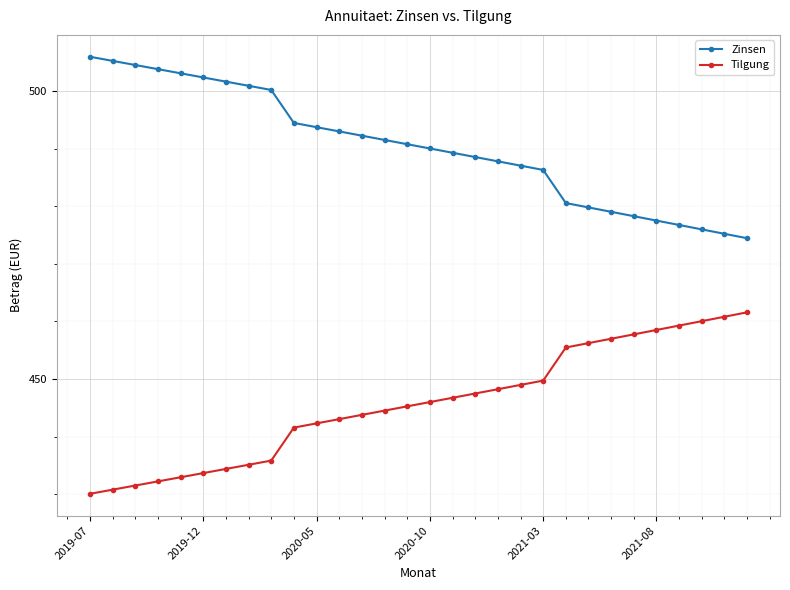

What is the sum of all Tilgung values?

13371.1